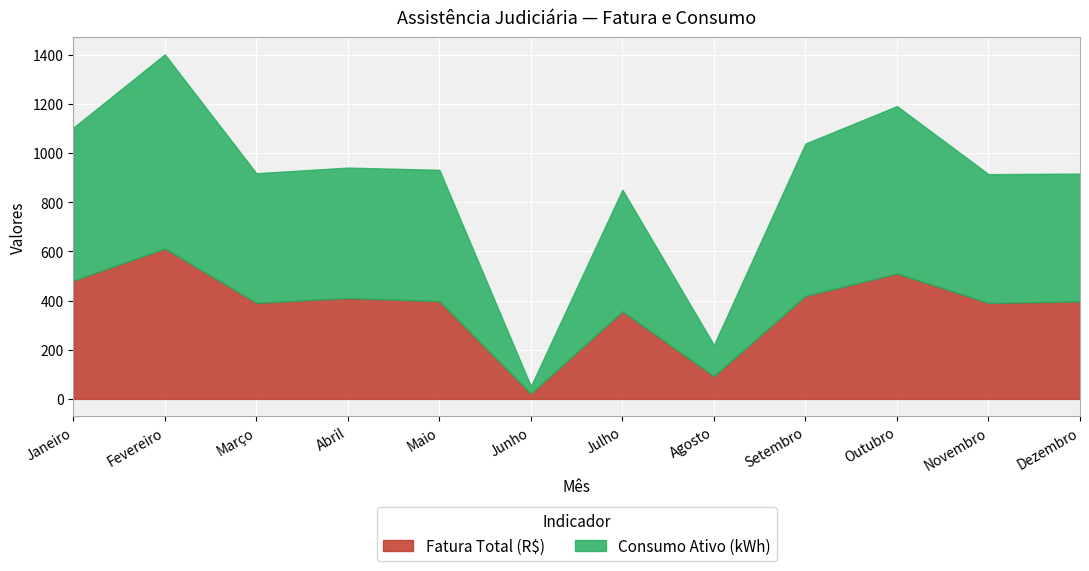

How many distinct data groups are displayed?

2